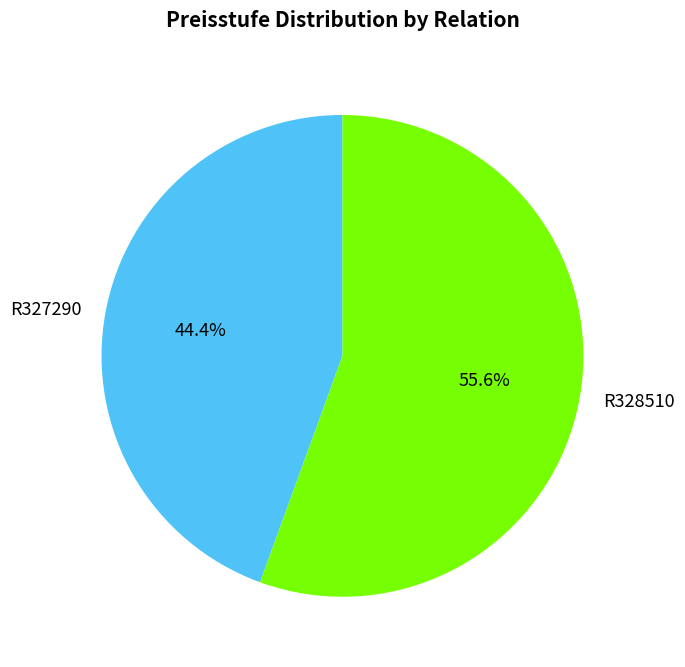

What is the largest slice in the pie chart?

R328510